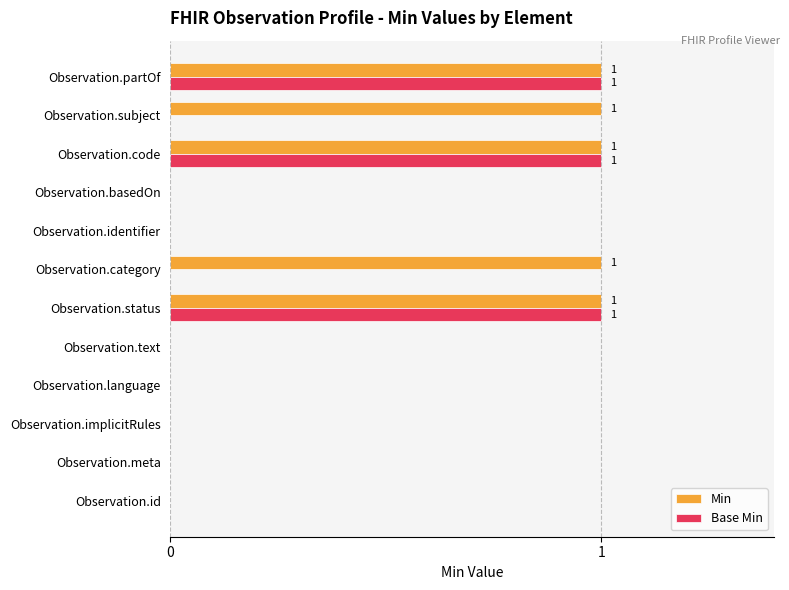

What are all the series names shown in the legend?

Min, Base Min